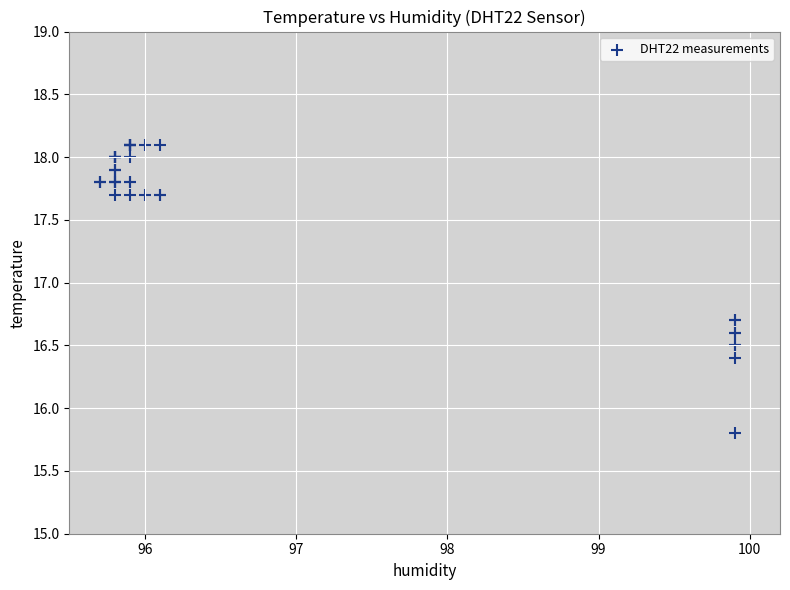

What Y value in the scatter plot is closest to 16?

15.8